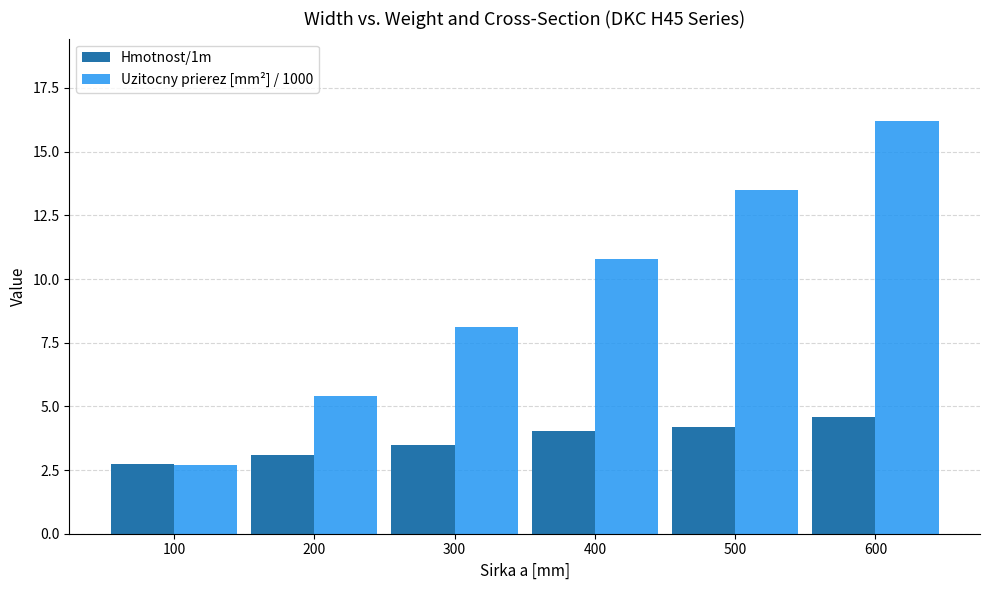

What is the approximate value of Hmotnost/1m at 300?

3.5